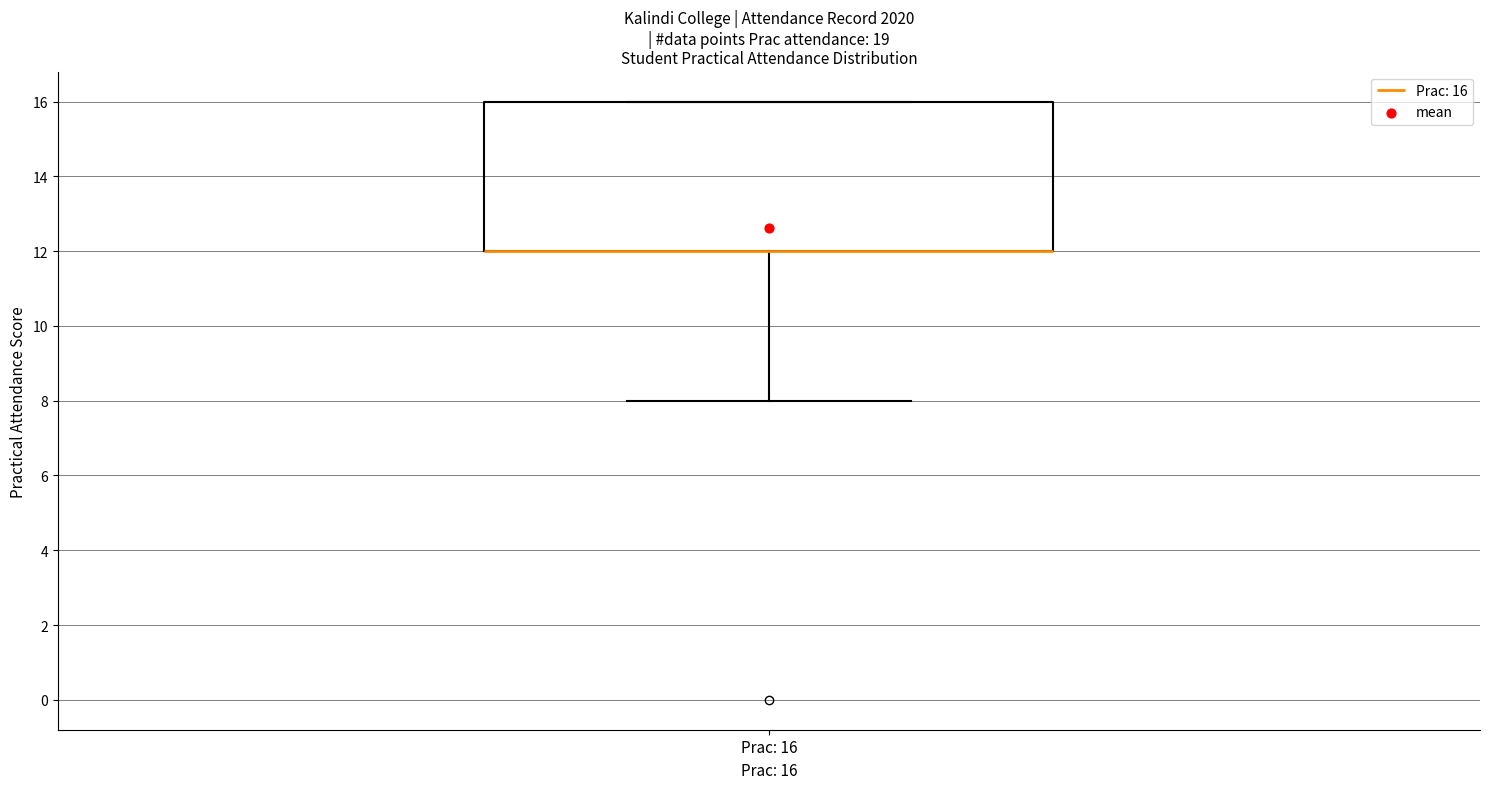

Where does the lower whisker of the box for Prac: 16 end on the y-axis? The values are not printed on the chart, so give them approximately, as read against the axis.

8